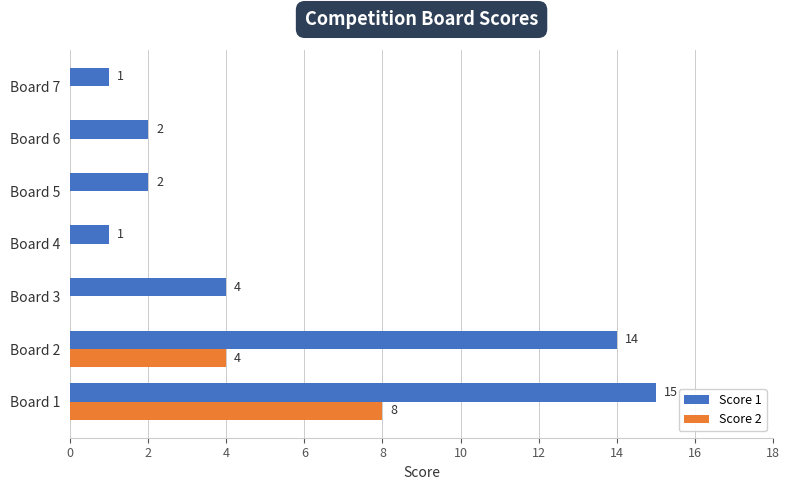

Which series changed the most between Board 1 and Board 7?

Score 1